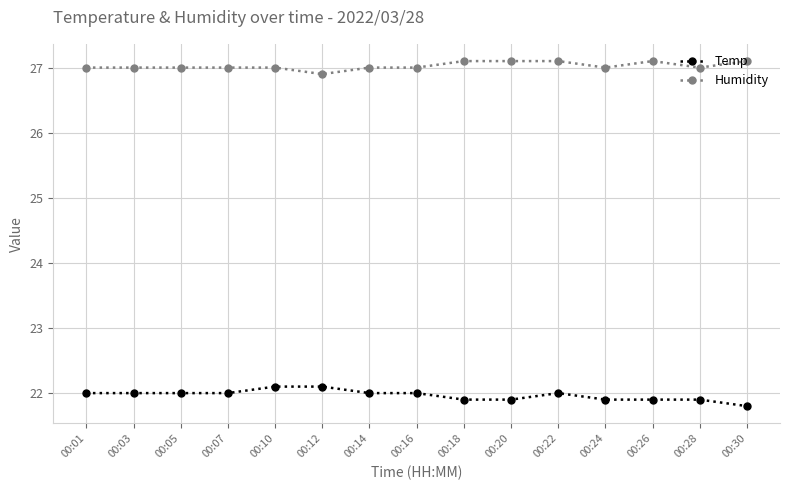

Reading left to right, what are all the values shown in this chart?

Temp: 00:01=22.0	00:03=22.0	00:05=22.0	00:07=22.0	00:10=22.1	00:12=22.1	00:14=22.0	00:16=22.0	00:18=21.9	00:20=21.9	00:22=22.0	00:24=21.9	00:26=21.9	00:28=21.9	00:30=21.8
Humidity: 00:01=27.0	00:03=27.0	00:05=27.0	00:07=27.0	00:10=27.0	00:12=26.9	00:14=27.0	00:16=27.0	00:18=27.1	00:20=27.1	00:22=27.1	00:24=27.0	00:26=27.1	00:28=27.0	00:30=27.1